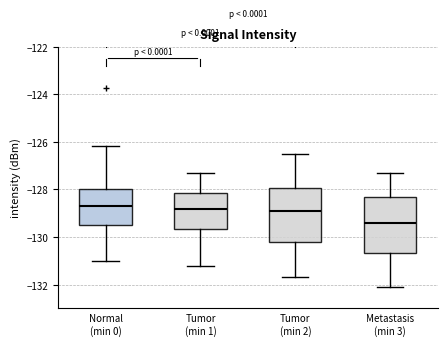

Reading left to right, transcribe this box plot: for each box, give where its median line is, the range the box spans, and where its two whiskers end, as read against the y-axis. The values are not printed on the chart, so give them approximately, as read against the axis.

Normal (min 0): median -128.6, box -129.4 to -128.0, whiskers -131.0 to -126.2
Tumor (min 1): median -128.8, box -129.6 to -128.2, whiskers -131.2 to -127.2
Tumor (min 2): median -128.8, box -130.2 to -128.0, whiskers -131.6 to -126.4
Metastasis (min 3): median -129.4, box -130.6 to -128.4, whiskers -132.0 to -127.2